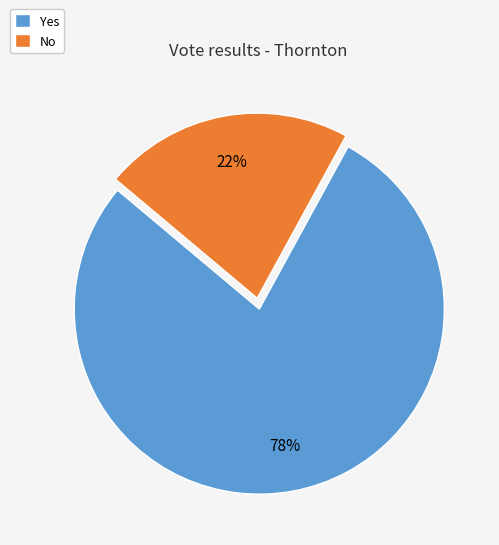

Does Yes represent more than half of the total?

Yes